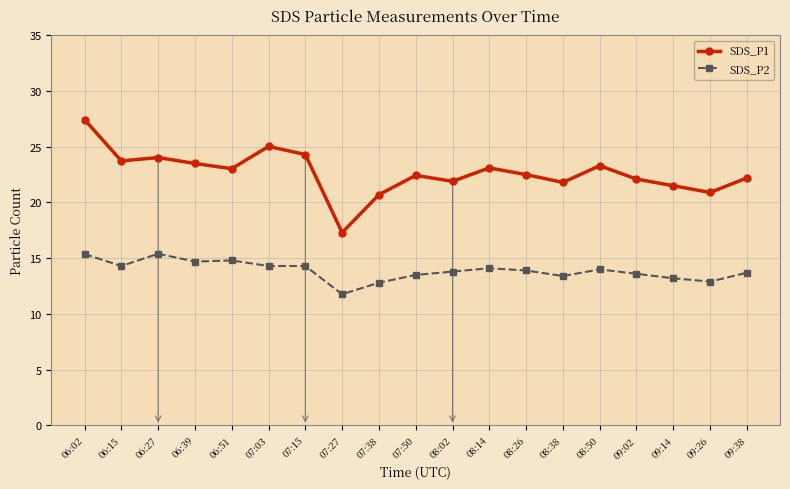

What is the approximate value of SDS_P2 at 08:50?

14.0